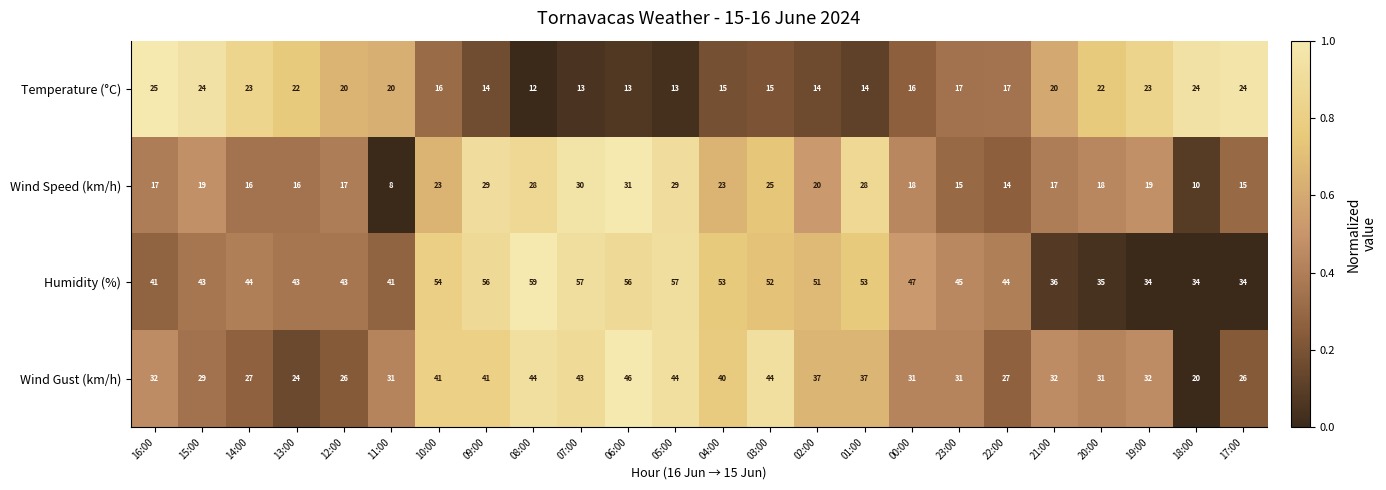

Which series changed the most between 16:00 and 01:00?

Humidity (%)